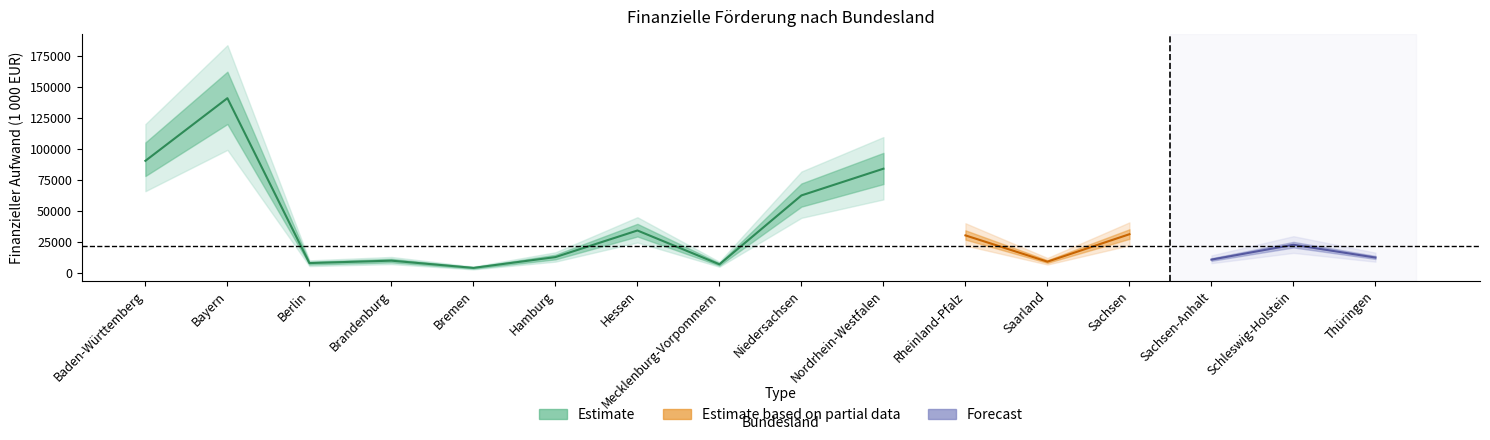

True or false: Darlehen and Teilzeit intersect in this chart.

False